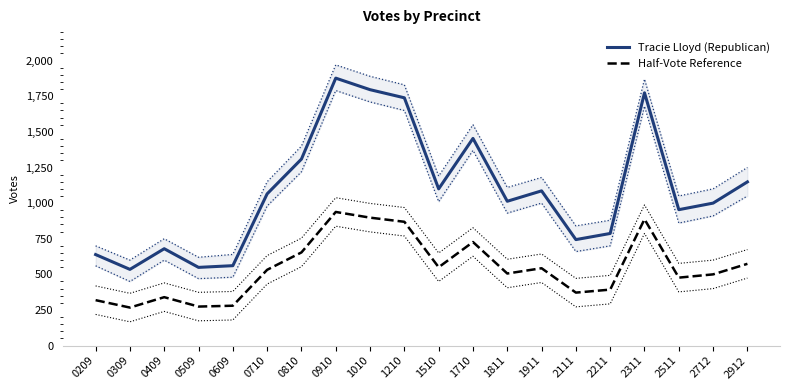

What is the sum of all Half-Vote Reference values?

10900